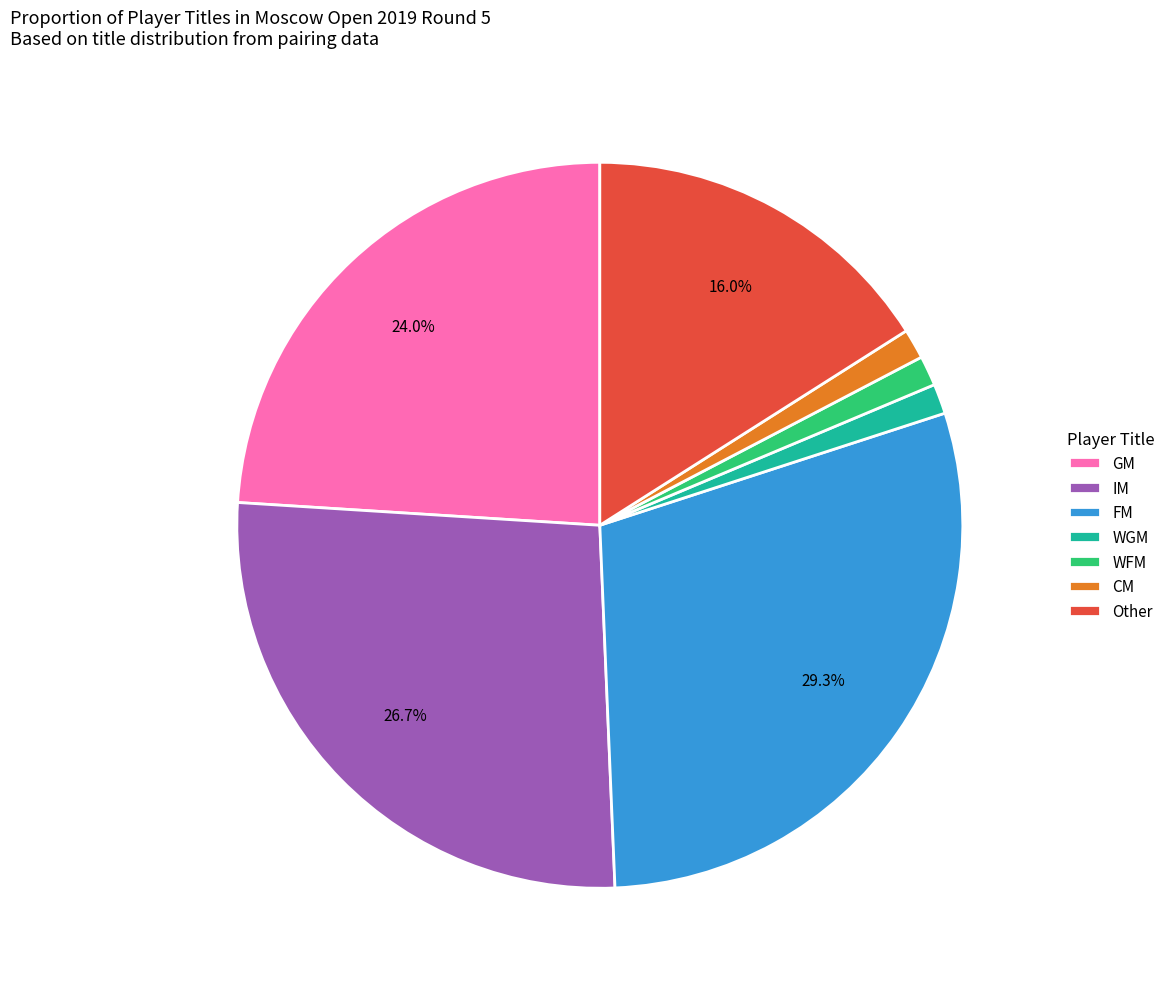

Is it true that IM is 27% of the pie?

True